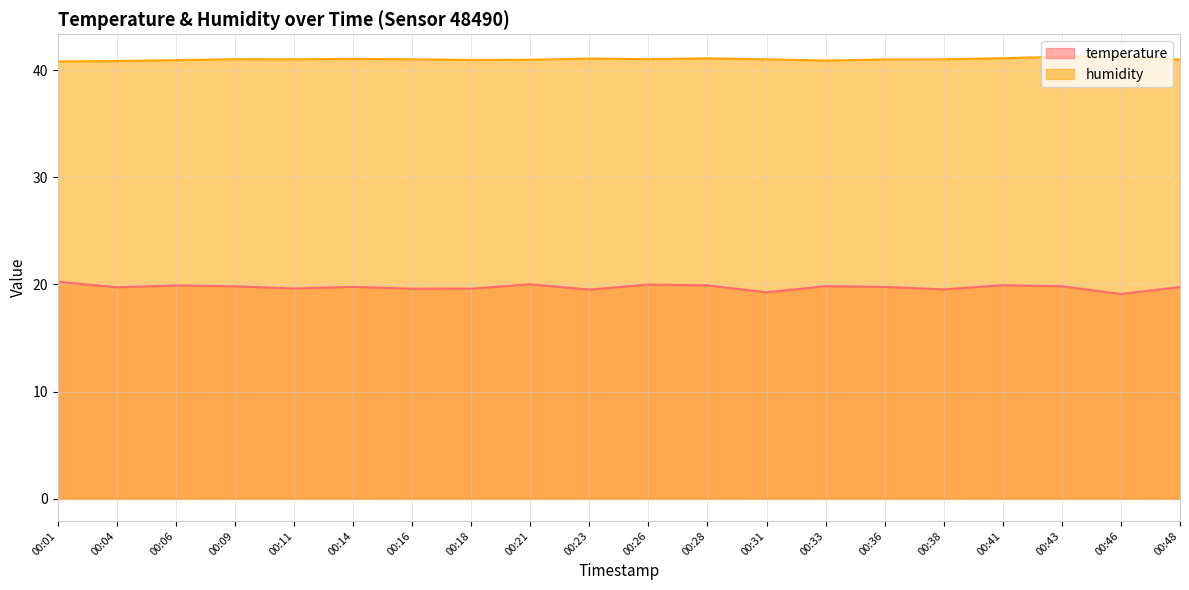

Where is the first local maximum for humidity?

00:09